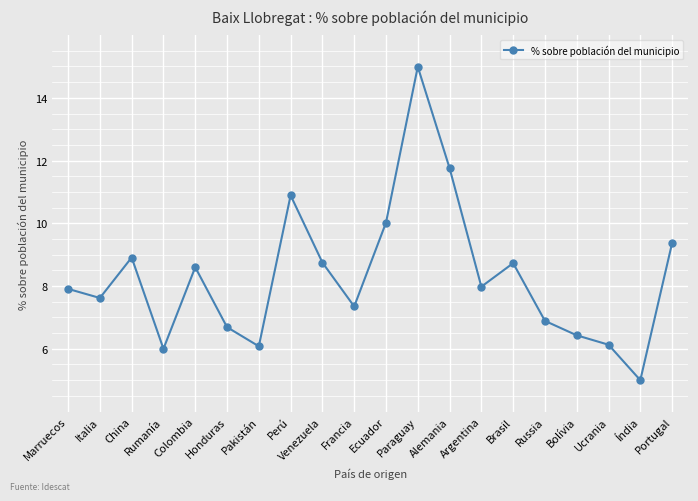

How many lines are shown in the chart?

1